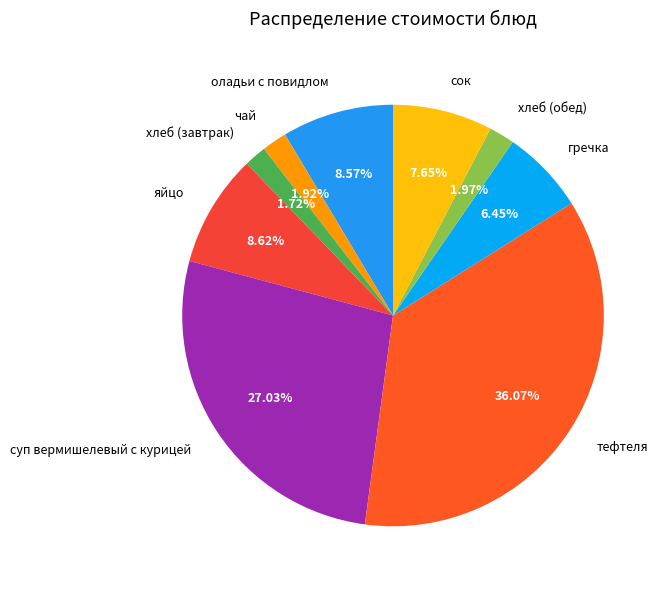

What percentage is the хлеб (обед) slice, to the nearest percent?

2%